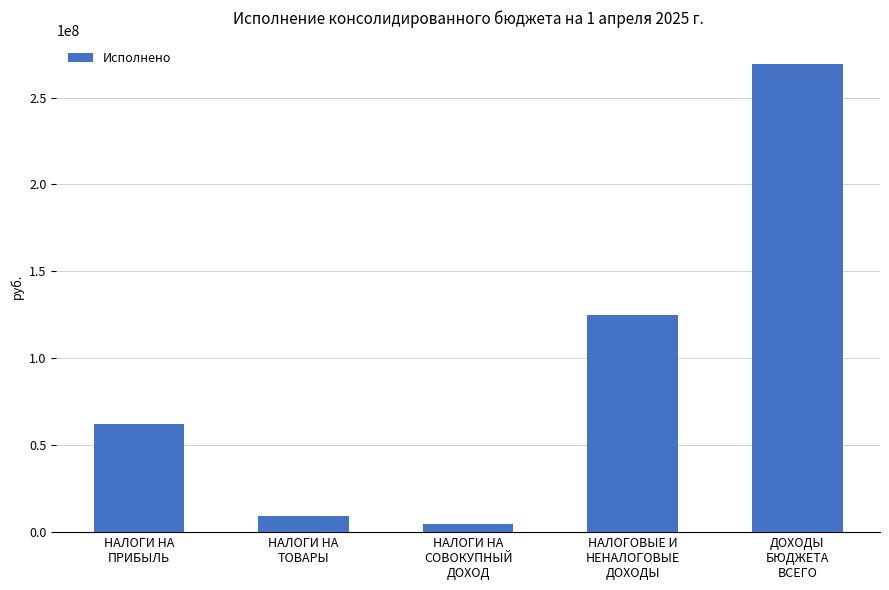

List the labels in order of value, largest first.

ДОХОДЫ
БЮДЖЕТА
ВСЕГО, НАЛОГОВЫЕ И
НЕНАЛОГОВЫЕ
ДОХОДЫ, НАЛОГИ НА
ПРИБЫЛЬ, НАЛОГИ НА
ТОВАРЫ, НАЛОГИ НА
СОВОКУПНЫЙ
ДОХОД